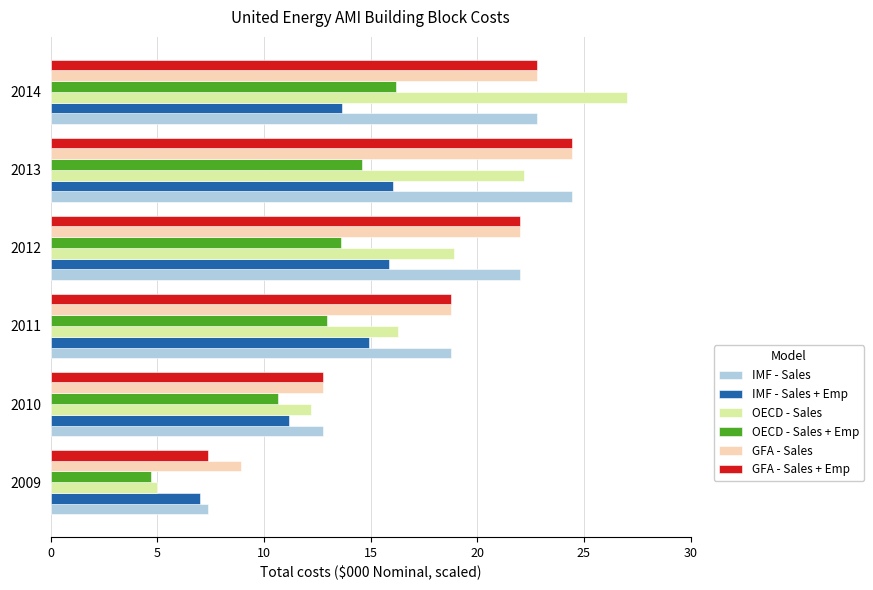

Between 2009 and 2010, which series saw the biggest shift?

OECD - Sales